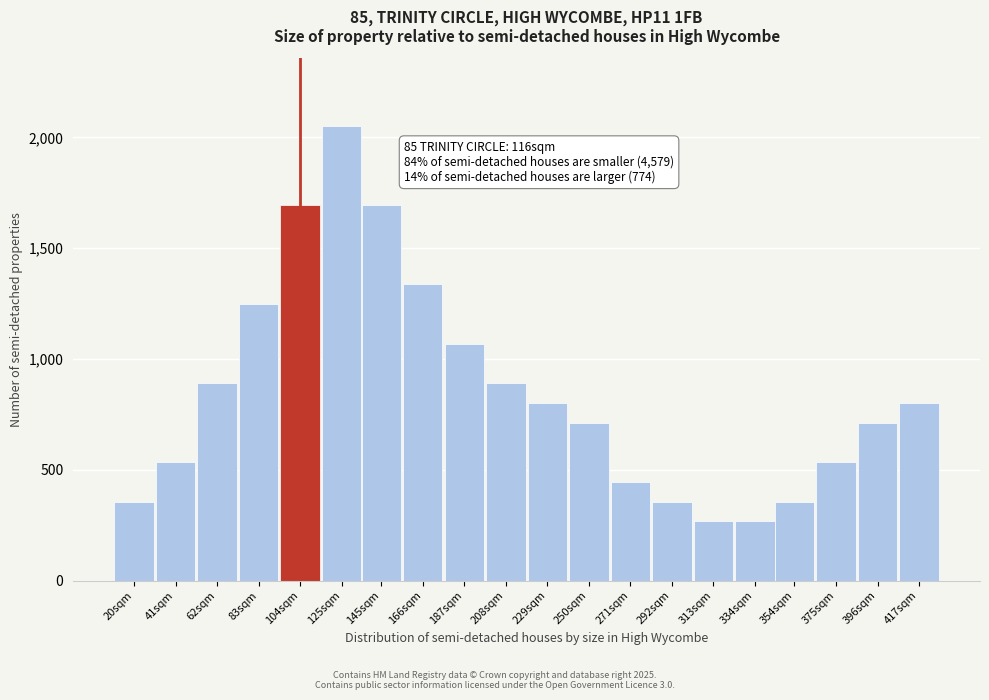

Reading left to right, extract all data points from this chart.

20sqm=356.5	41sqm=534.8	62sqm=891.3	83sqm=1247.8	104sqm=1693.5	125sqm=2050.0	145sqm=1693.5	166sqm=1337.0	187sqm=1069.6	208sqm=891.3	229sqm=802.2	250sqm=713.0	271sqm=445.7	292sqm=356.5	313sqm=267.4	334sqm=267.4	354sqm=356.5	375sqm=534.8	396sqm=713.0	417sqm=802.2